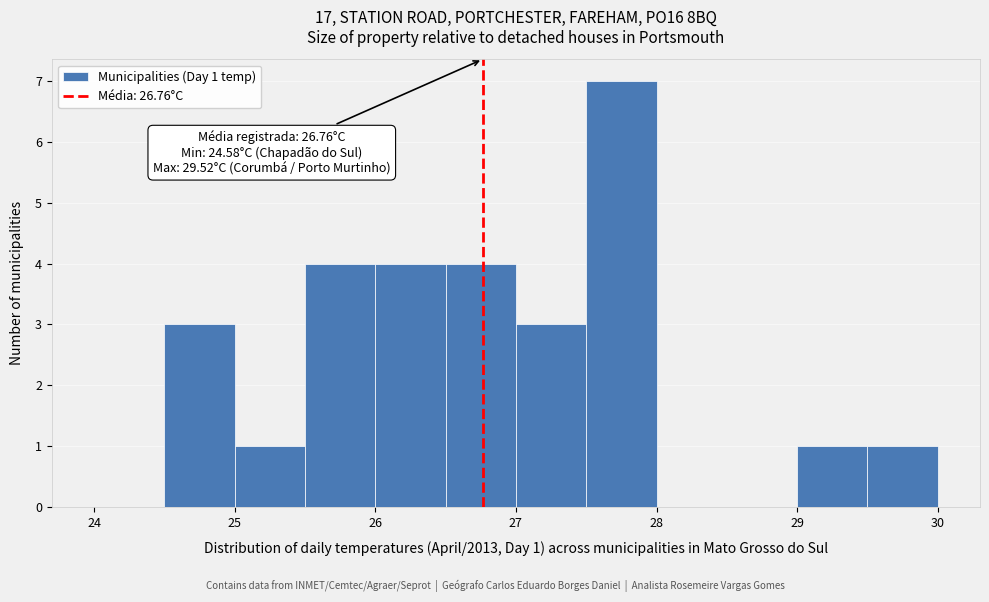

Which range on the x-axis has the tallest bar?

27.5 to 28.0